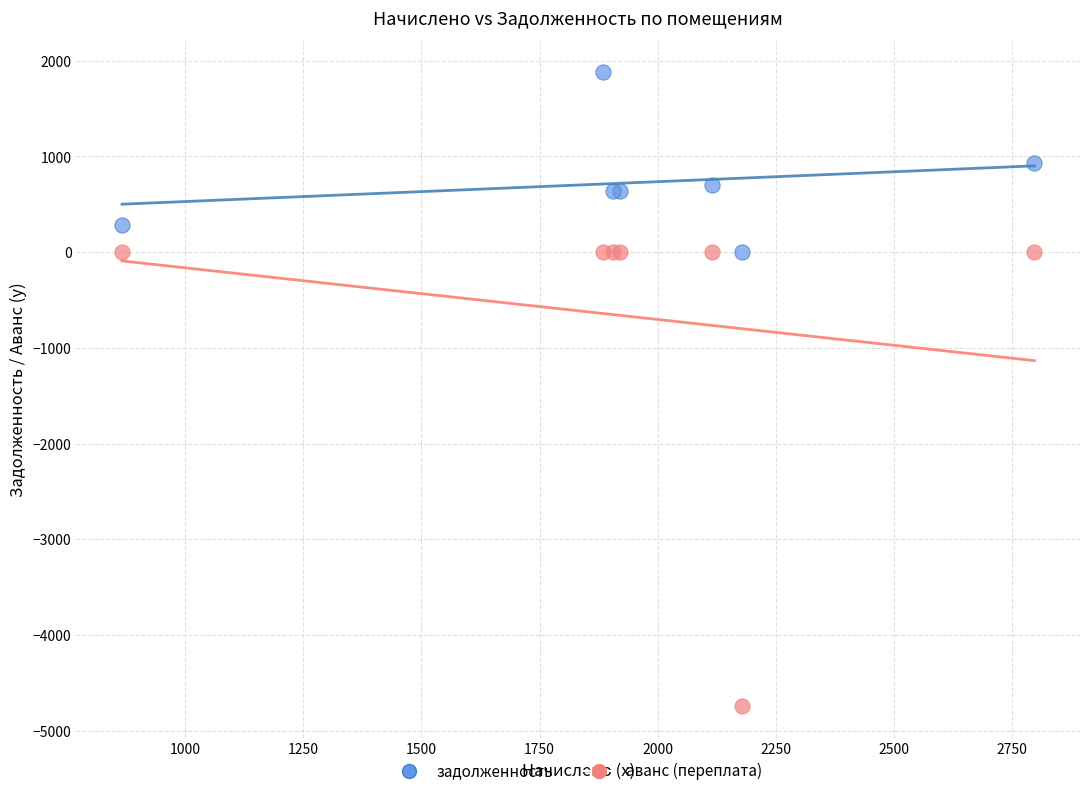

Which series has the widest spread of Y values?

аванс (переплата)